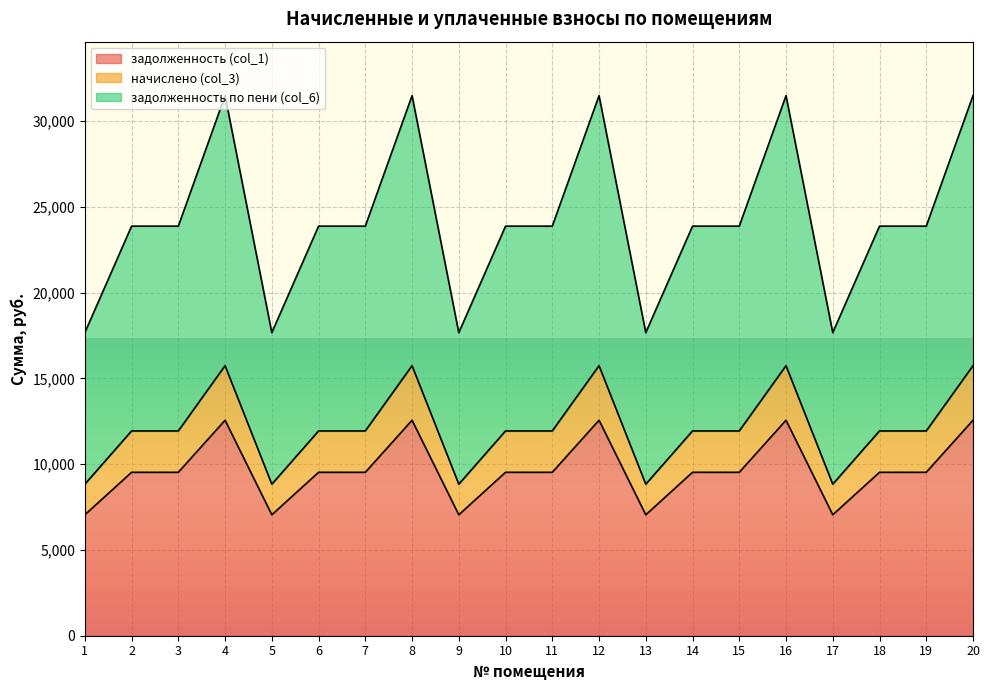

What is the total value across all series at 18?

23867.5